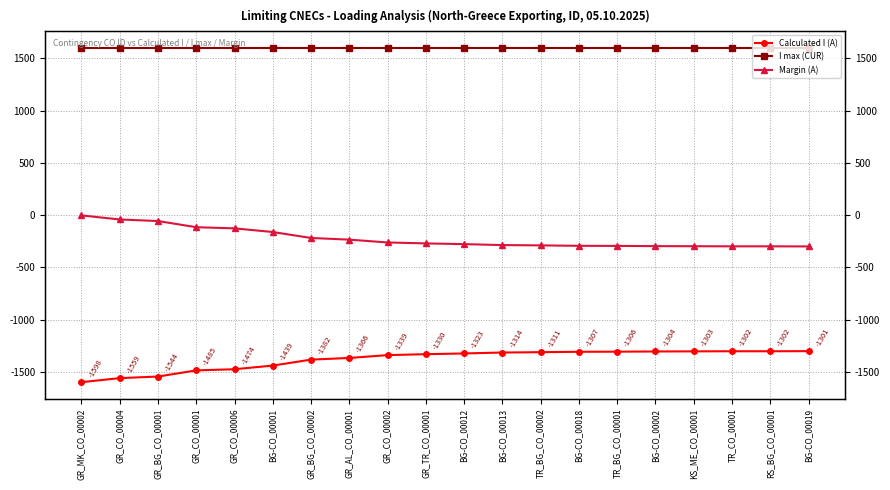

What is the difference between the second highest and minimum values in the Calculated I (A) series?

296